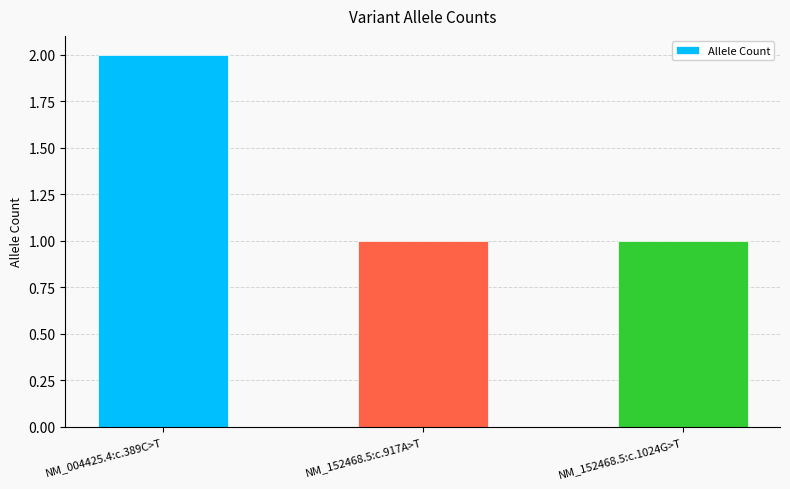

What is the value of the 3rd bar from the left?

1